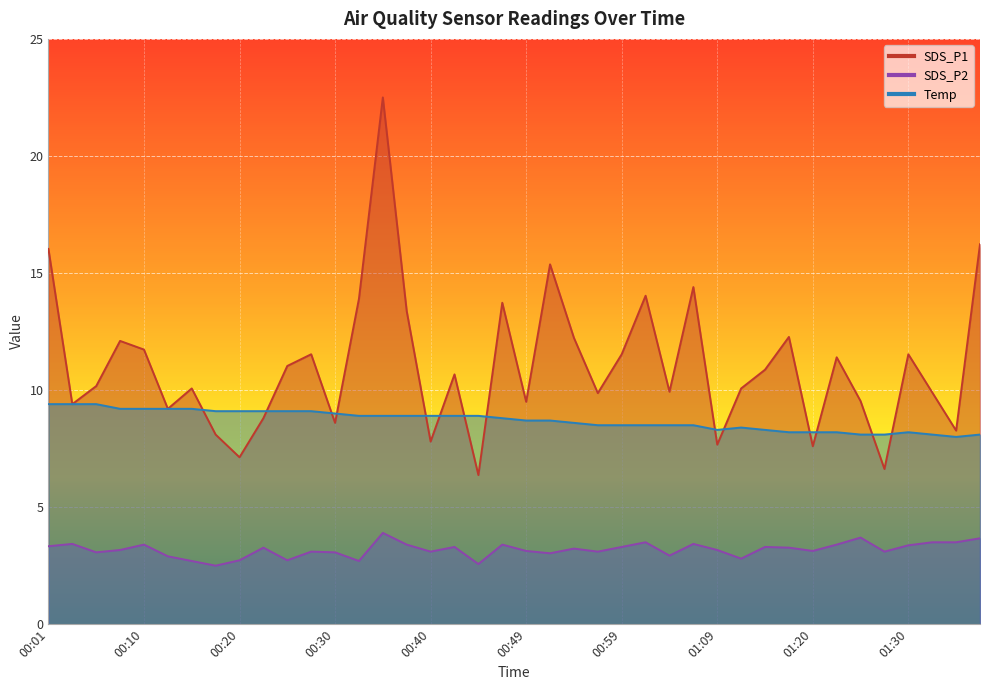

The value of SDS_P1 at 01:23 is 11.4. True or false?

True